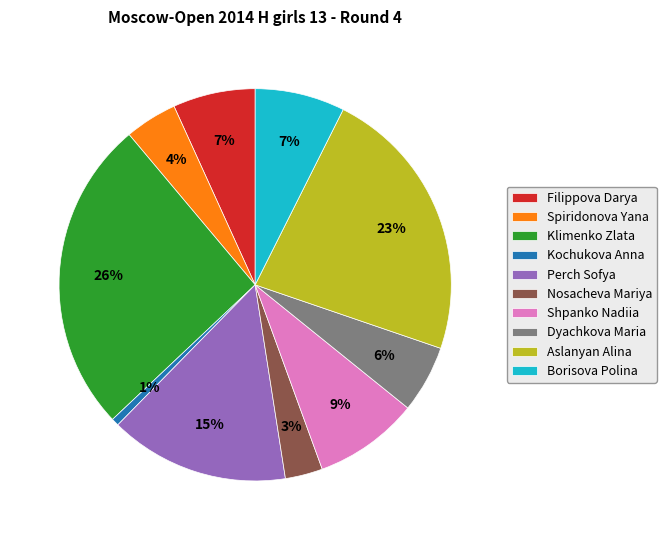

The Shpanko Nadiia slice represents 9% of the pie. True or false?

True